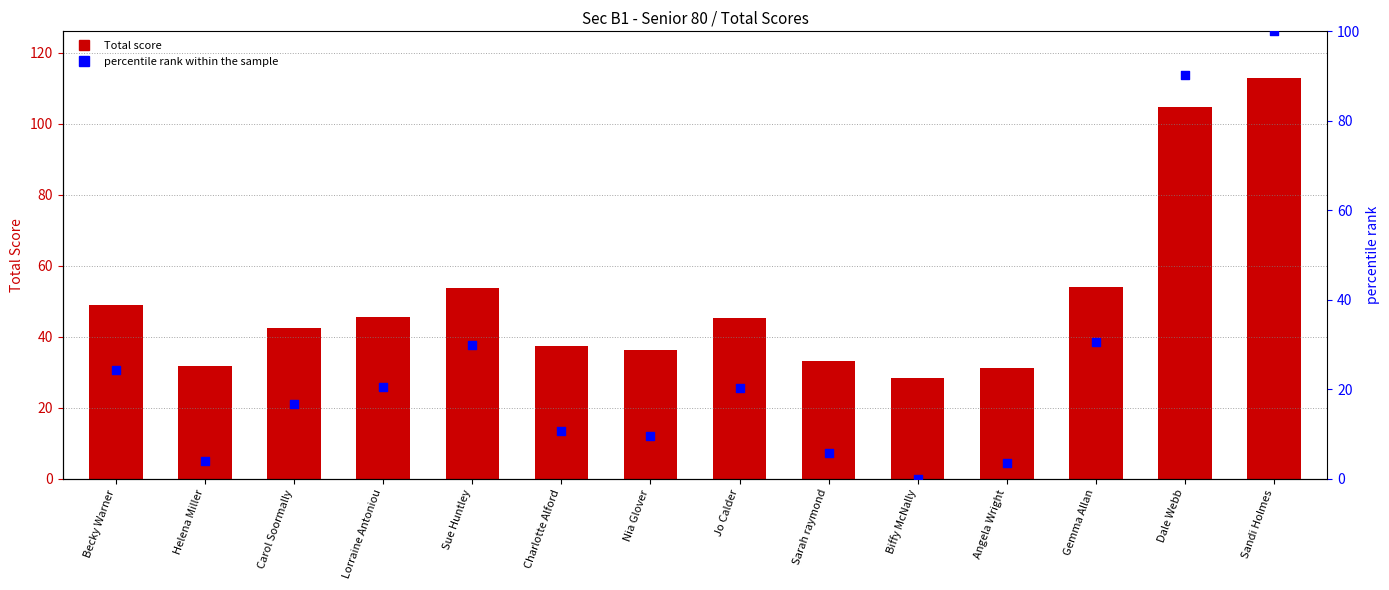

Which series contains the highest Y value?

Total Score